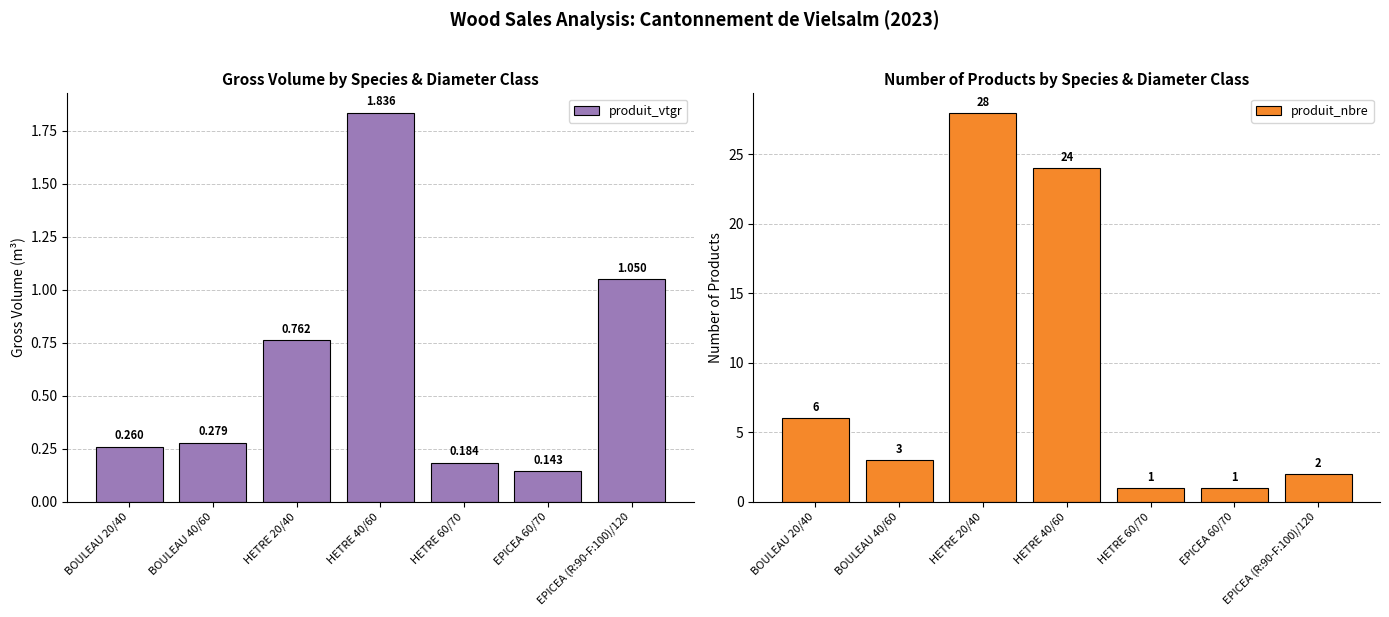

Reading left to right, list all the values displayed in this chart.

produit_vtgr: BOULEAU 20/40=0.3	BOULEAU 40/60=0.3	HETRE 20/40=0.8	HETRE 40/60=1.8	HETRE 60/70=0.2	EPICEA 60/70=0.1	EPICEA (R:90-F:100)/120=1.1
produit_nbre: BOULEAU 20/40=6.0	BOULEAU 40/60=3.0	HETRE 20/40=28.0	HETRE 40/60=24.0	HETRE 60/70=1.0	EPICEA 60/70=1.0	EPICEA (R:90-F:100)/120=2.0